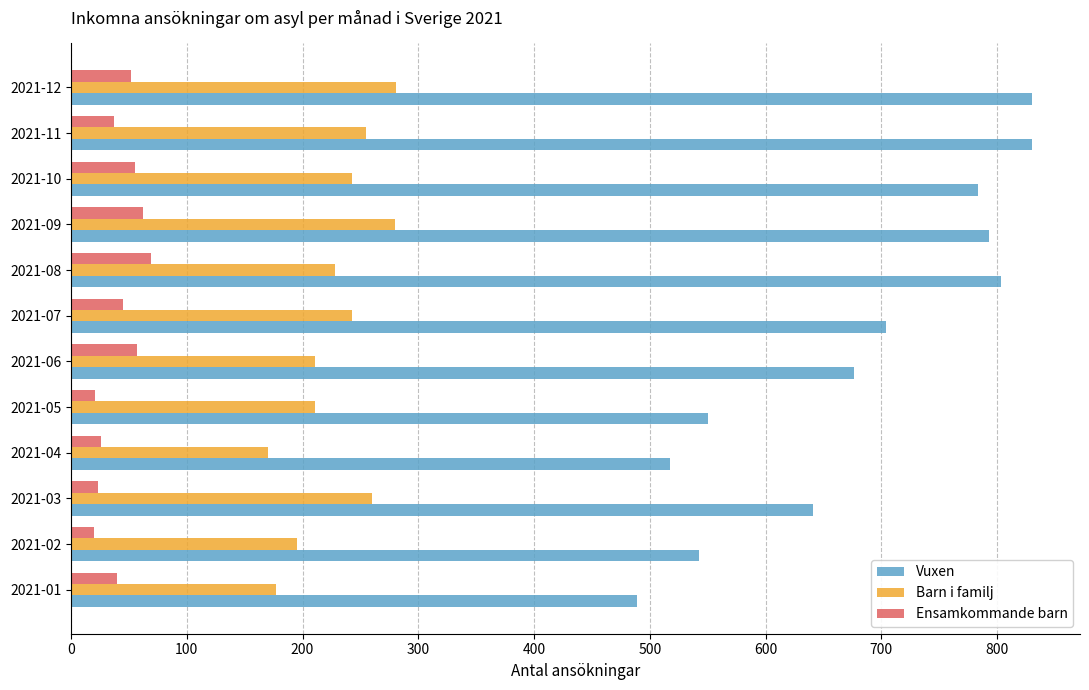

At how many categories does at least one series exceed 431?

12